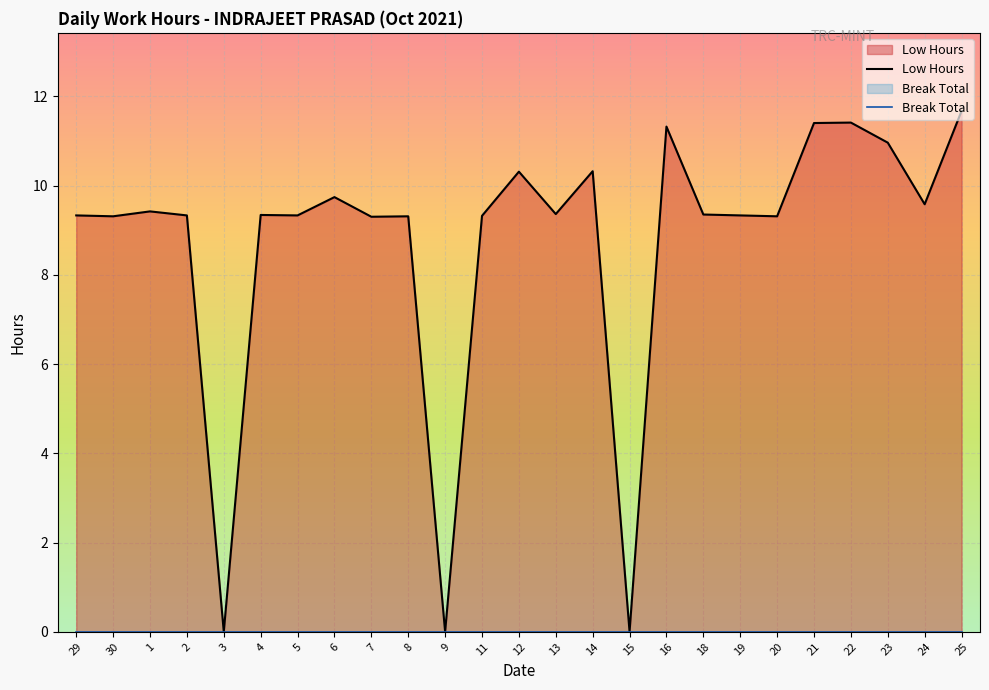

What is the difference between the maximum and second lowest values?

11.7